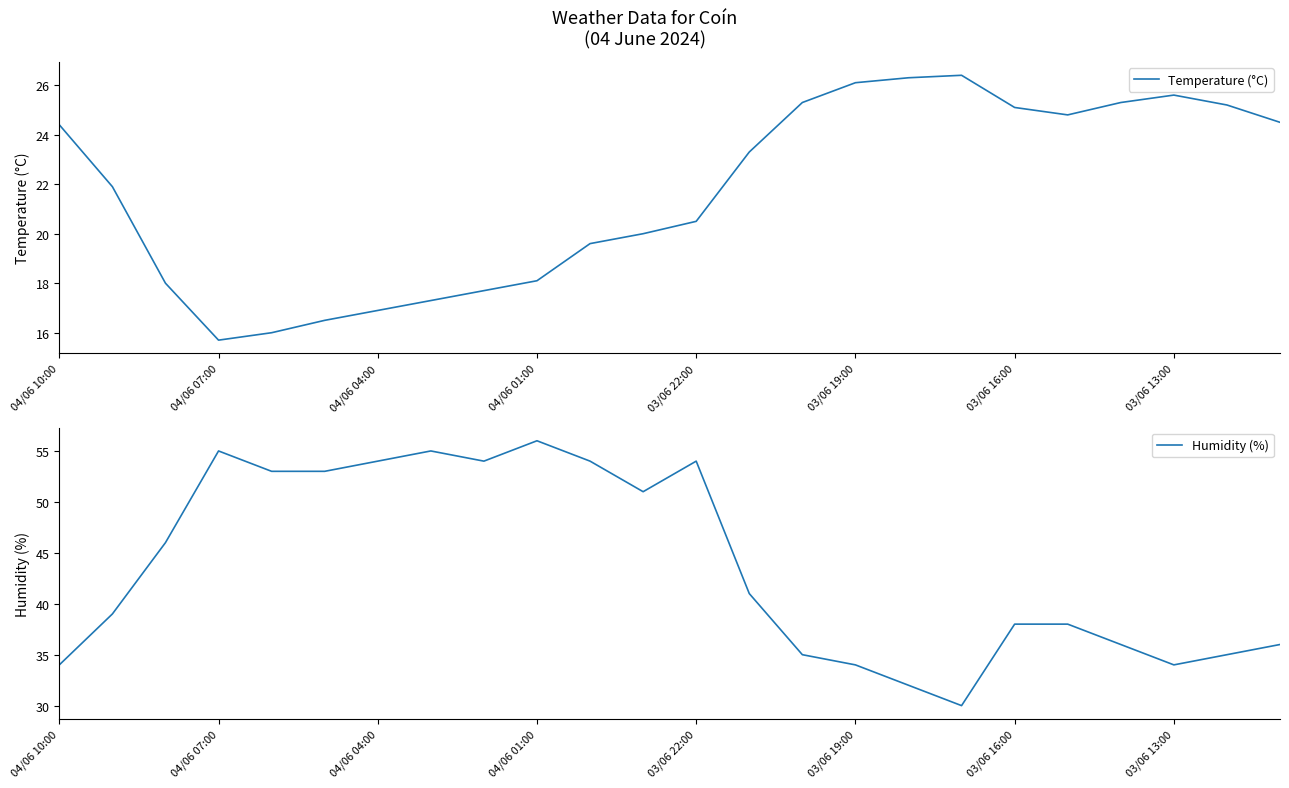

What is the greatest value displayed?

56.0